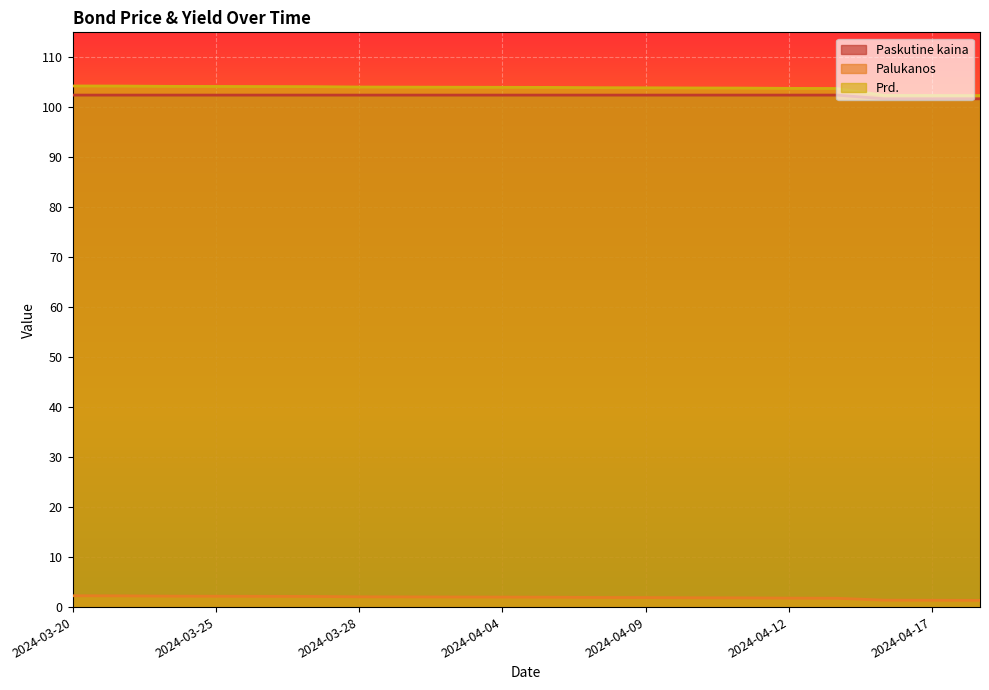

What is the value of the Palukanos point at the 3rd from the left?

2.2